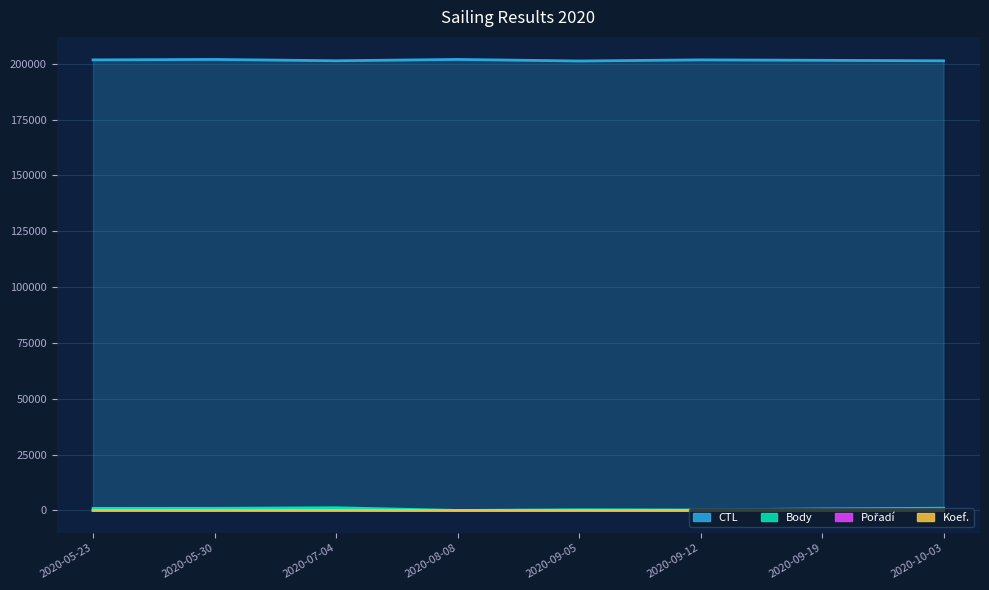

The value of Pořadí at 2020-05-30 is 6. True or false?

False